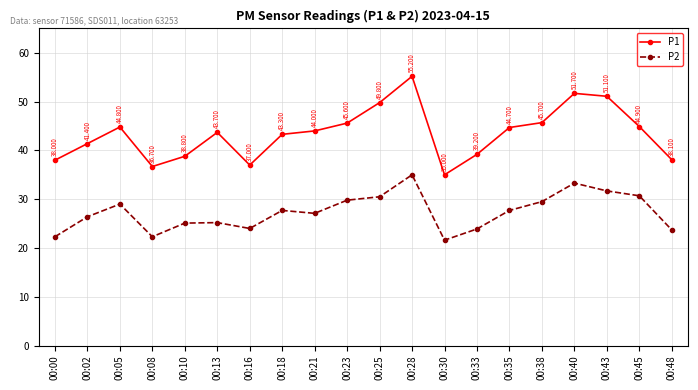

The value of P1 at 00:28 is 31.7. True or false?

False